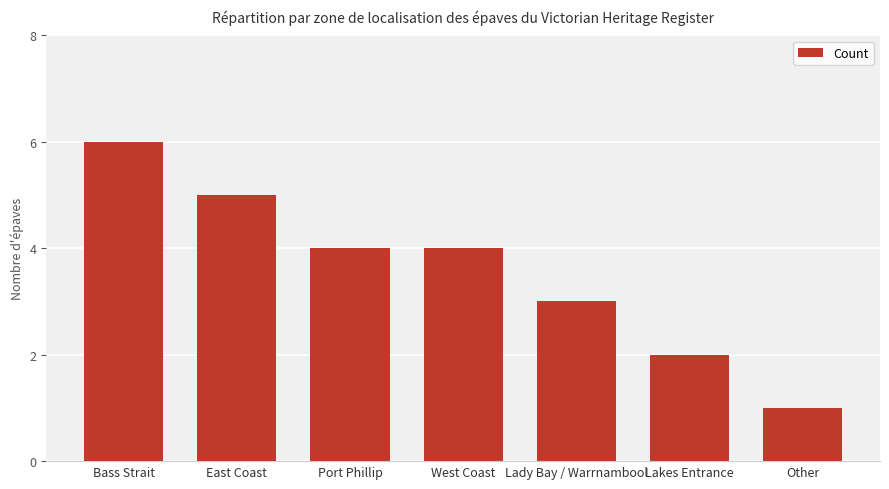

What is the sum of the values at Lady Bay / Warrnambool and Lakes Entrance?

5